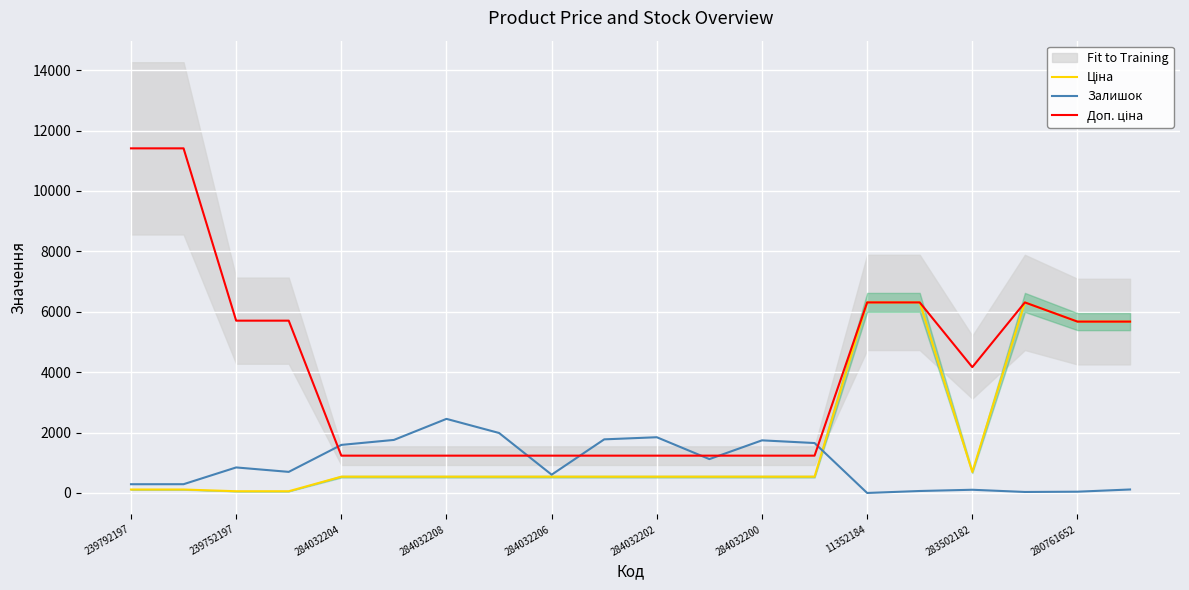

How many lines are shown in the chart?

3